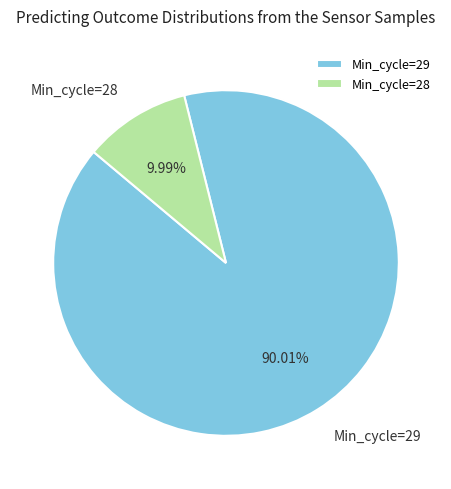

Which slice is the largest?

Min_cycle=29